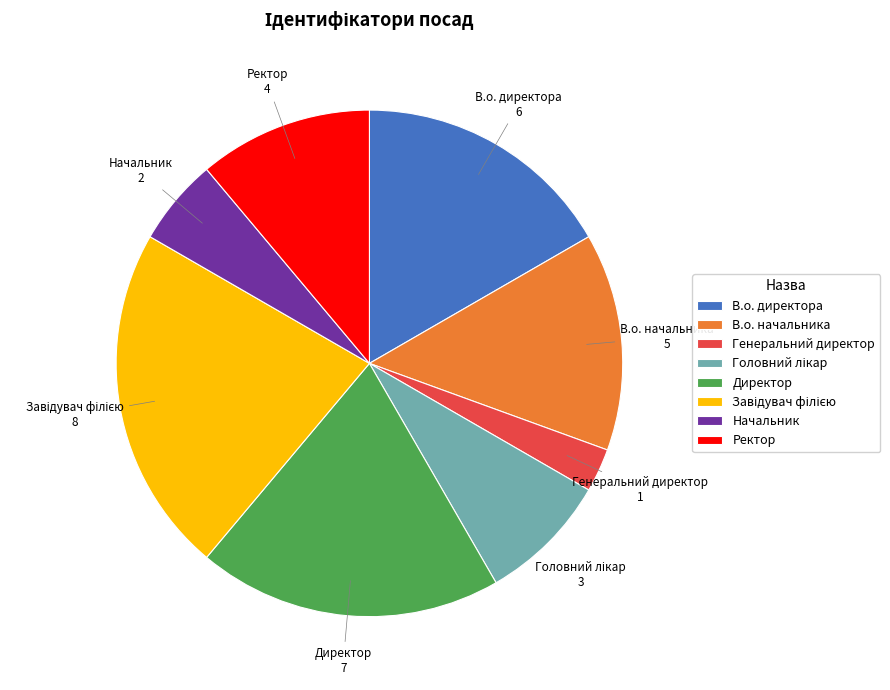

Which category has the smallest portion of the pie?

Генеральний директор